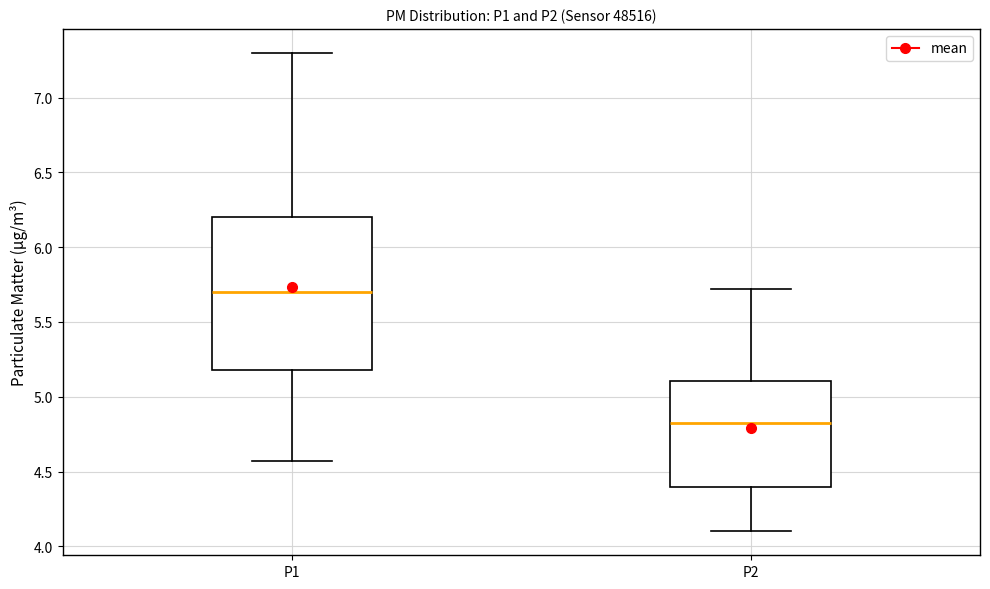

Where does the lower whisker of the box for P2 end on the y-axis? The values are not printed on the chart, so give them approximately, as read against the axis.

4.10